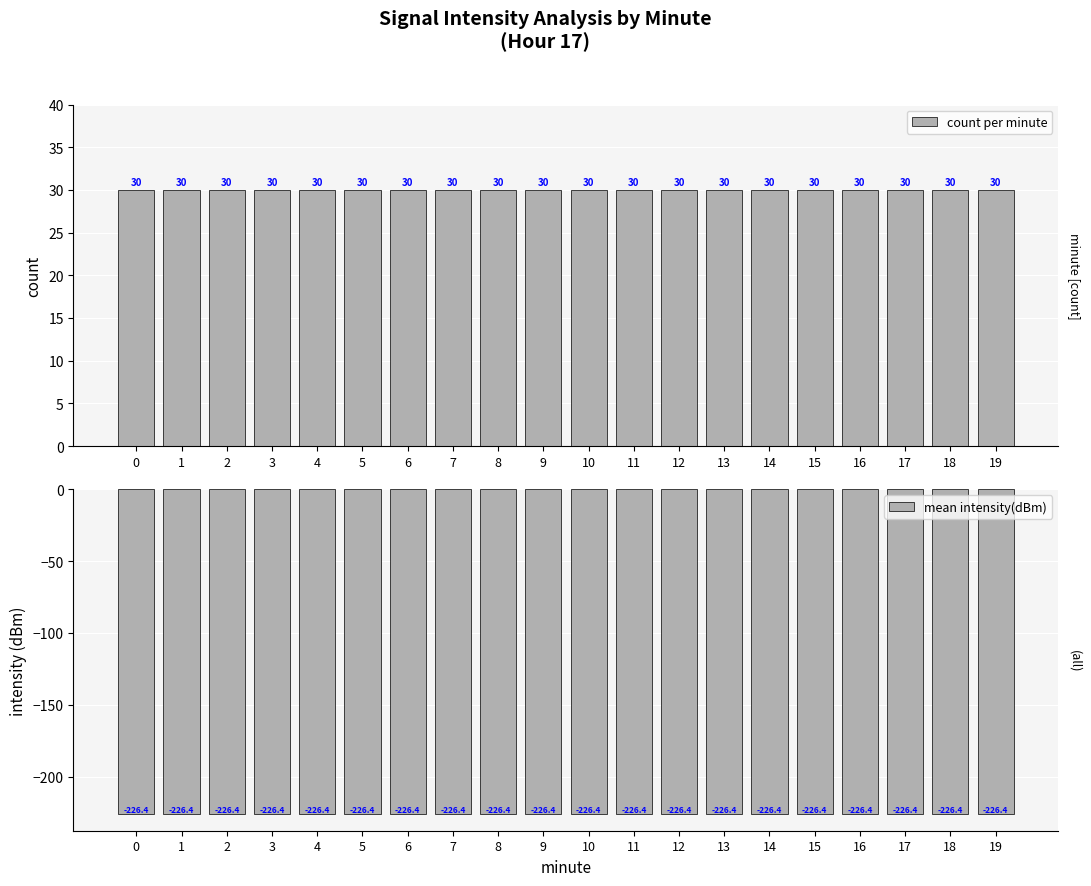

What is the total value across all series at 11?

-196.4